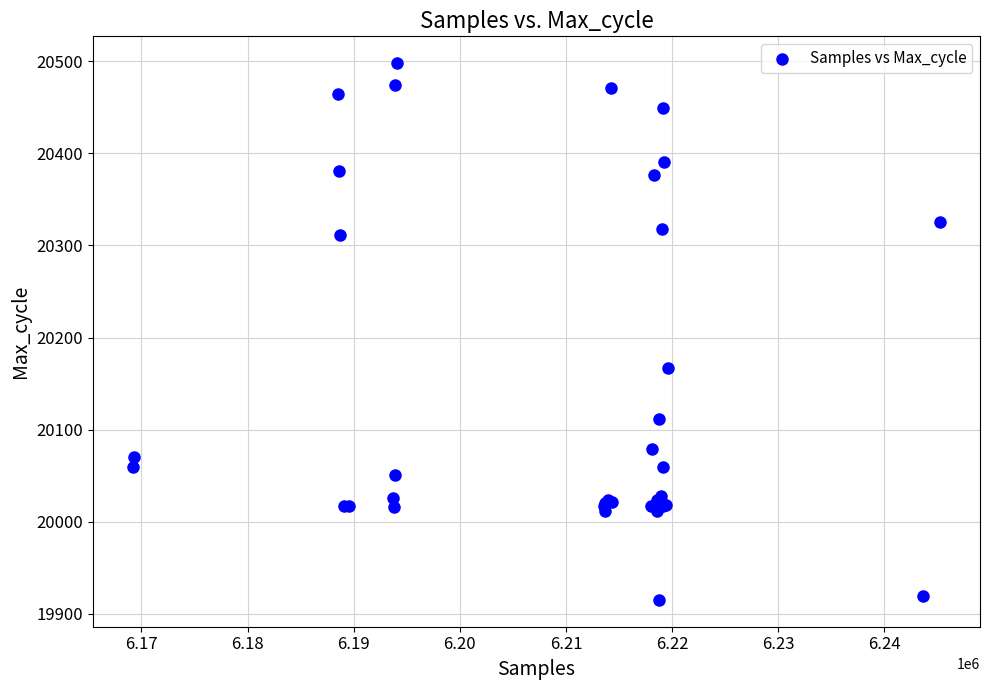

What Y value in the scatter plot is closest to 20206?

20167